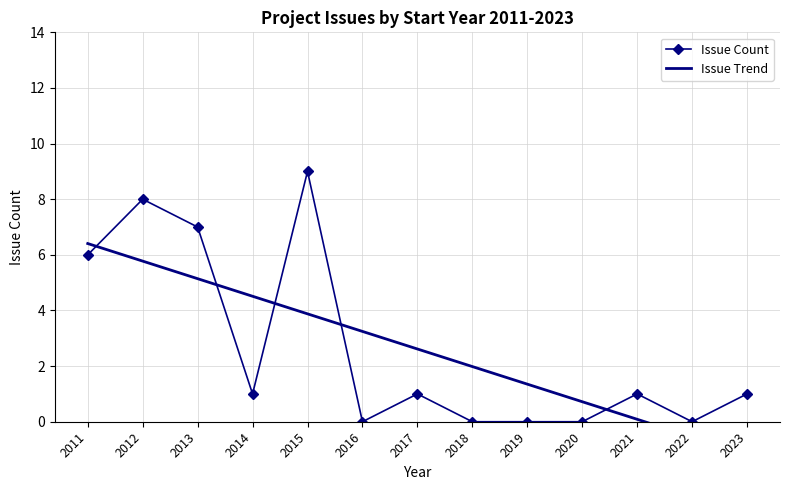

How many data points in Issue Count are less than 1?

5